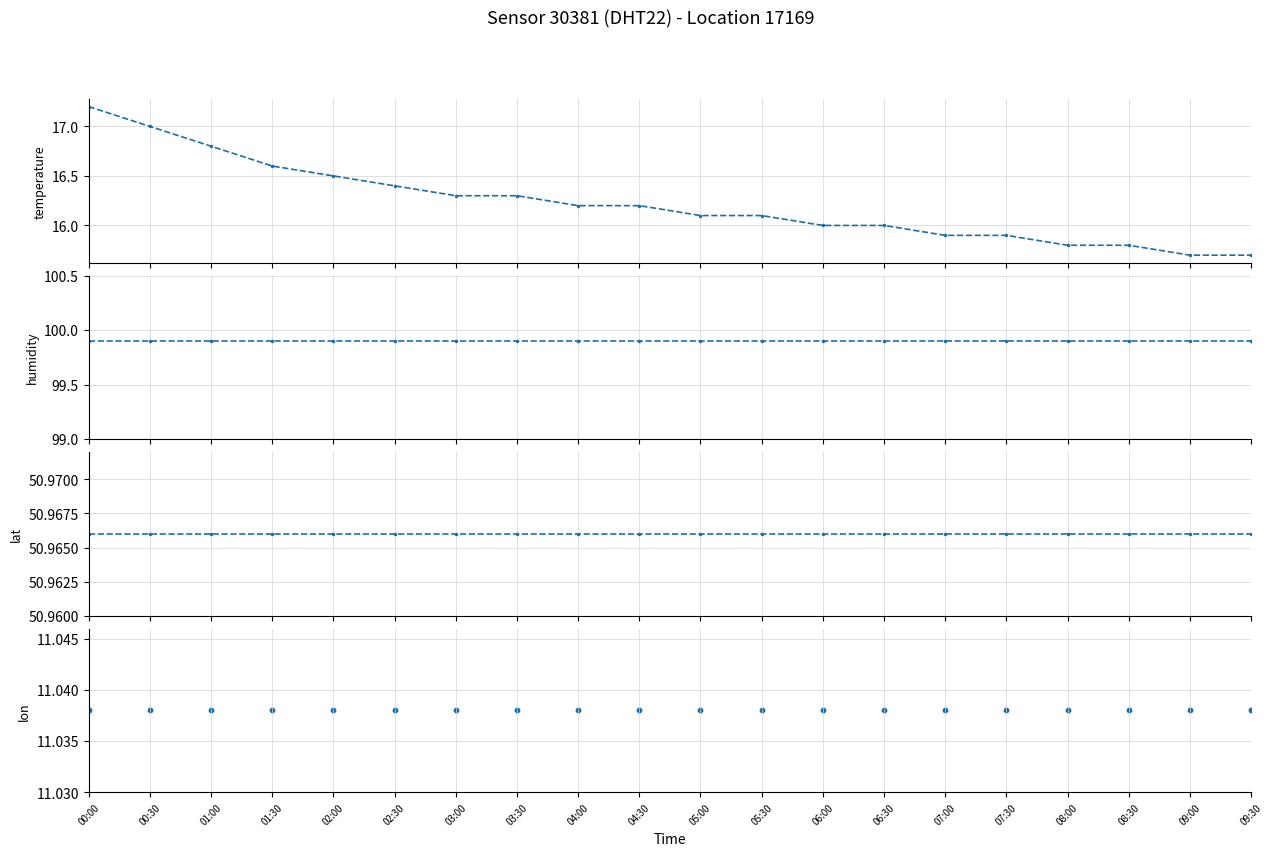

Is the value of humidity at 09:00 greater than the value of lon at 04:00?

Yes